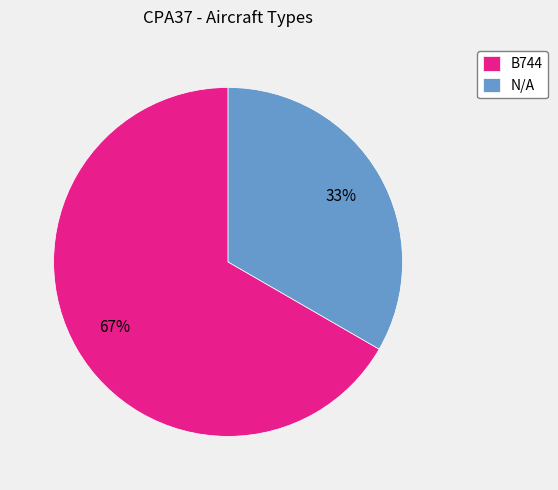

Do N/A and B744 together represent more than half of the pie?

Yes